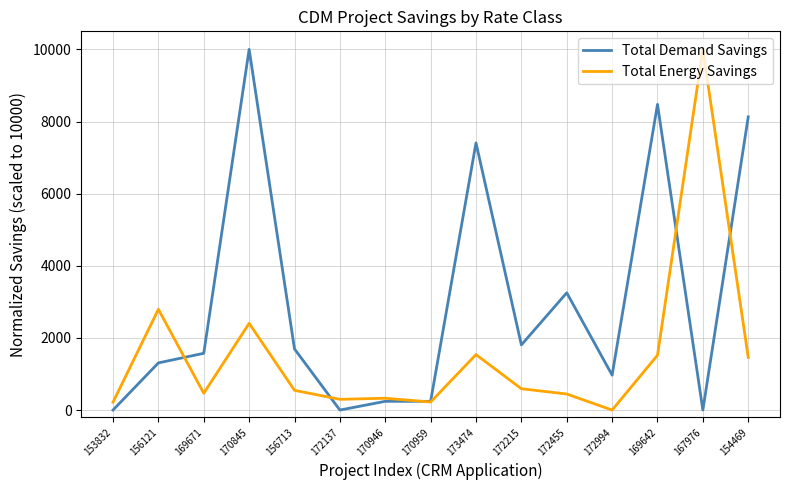

Is the value of Total Energy Savings at 172455 greater than the value of Total Demand Savings at 170959?

Yes